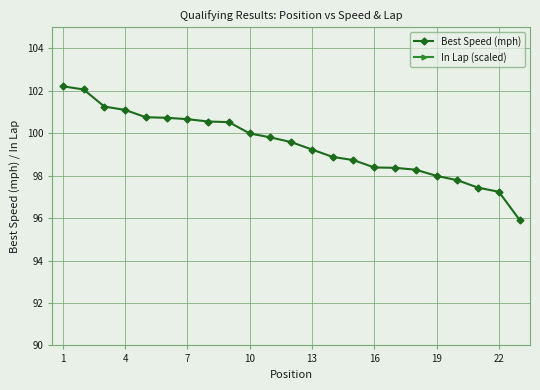

What is the minimum value for Best Speed (mph)?

95.9